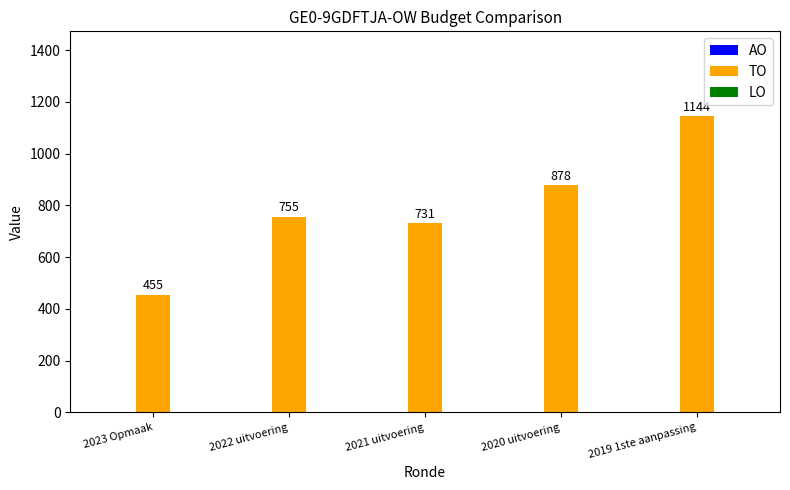

Reading left to right, transcribe all the data shown in this chart.

455	755	731	878	1144